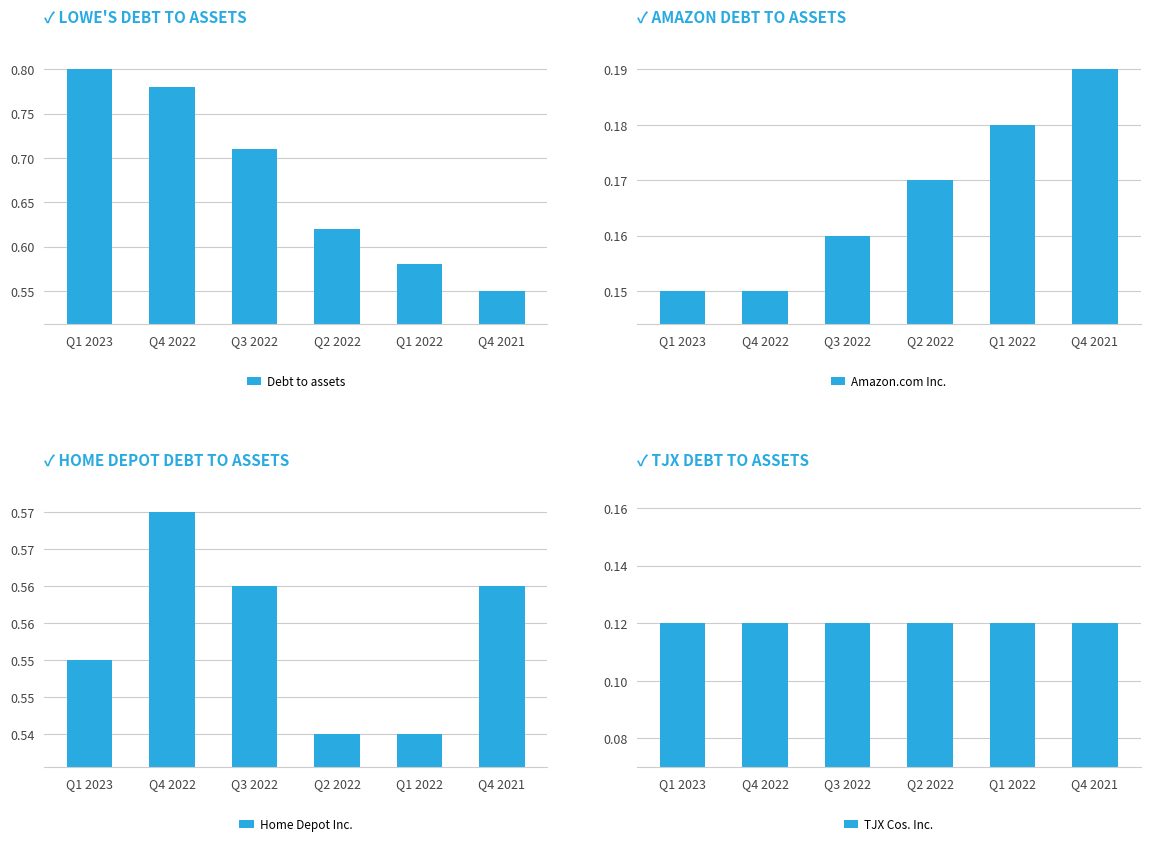

Is the value of Amazon.com Inc. at Q1 2022 greater than the value of TJX Cos. Inc. at Q4 2022?

Yes